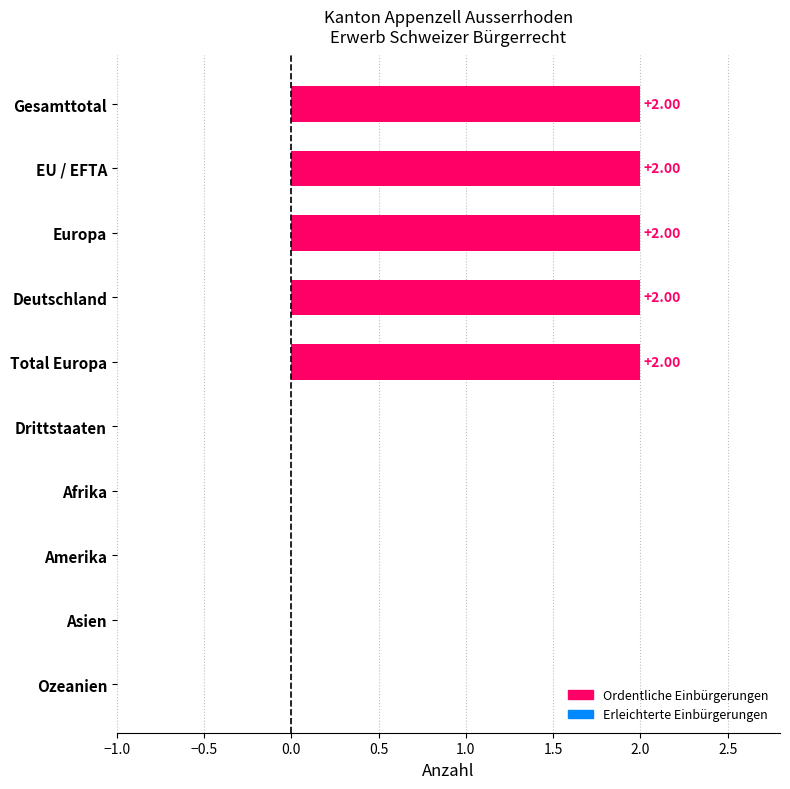

Which has a higher value, Ozeanien or Deutschland?

Deutschland